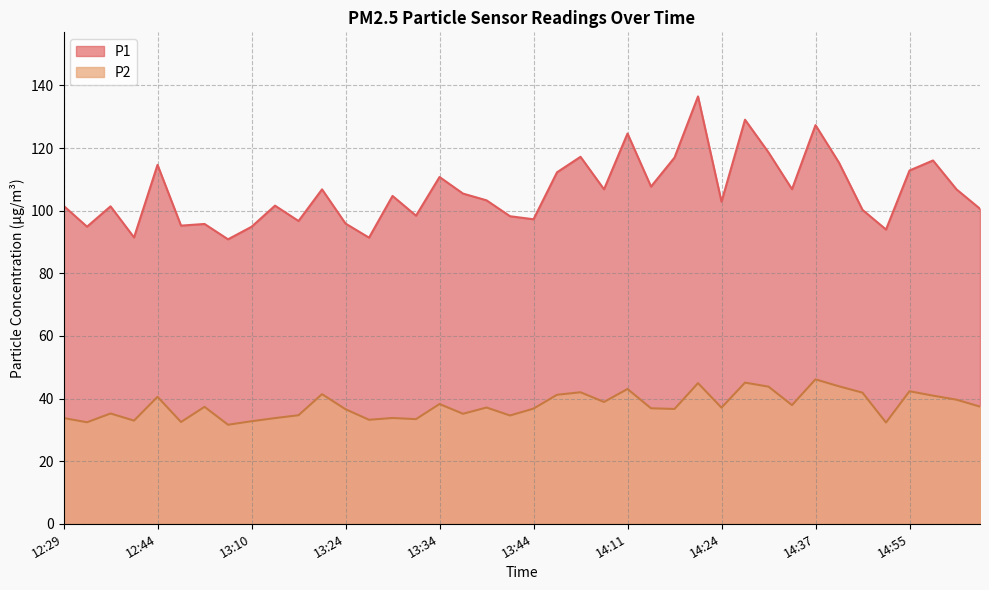

List the labels in order of P1 value, largest first.

14:21, 14:26, 14:37, 14:11, 14:29, 13:58, 14:16, 14:57, 14:39, 12:44, 14:55, 13:49, 13:34, 14:13, 14:34, 14:00, 13:21, 15:00, 13:36, 13:29, 13:39, 14:24, 13:16, 12:29, 12:35, 15:03, 14:44, 13:31, 13:42, 13:44, 13:19, 13:24, 12:54, 12:46, 12:32, 13:10, 14:52, 12:37, 13:26, 12:59